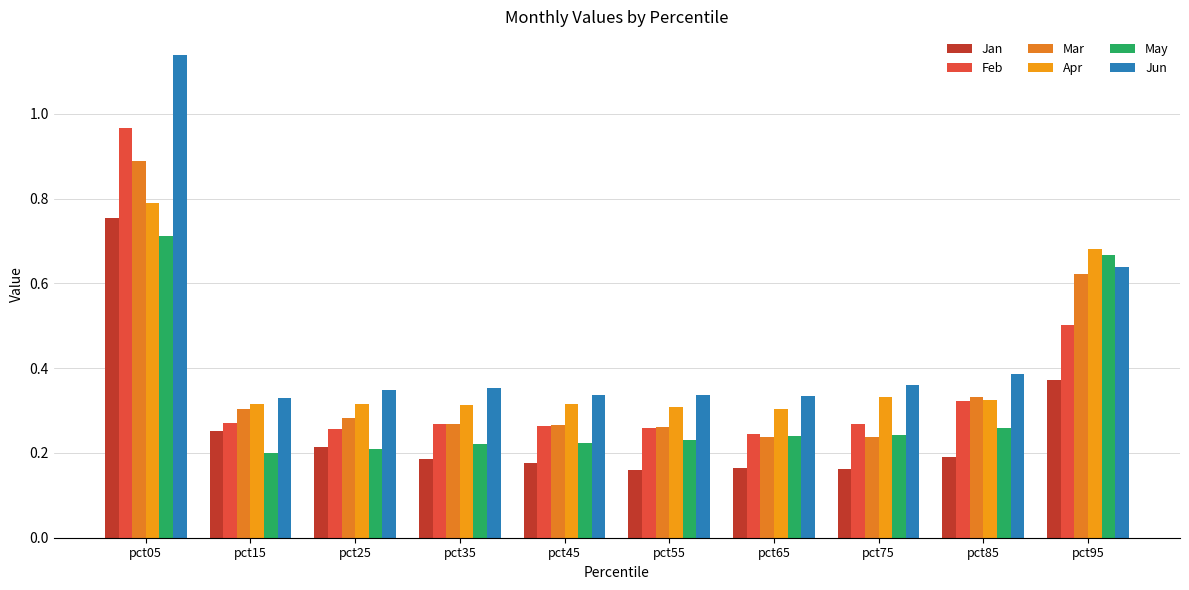

What is the difference between the maximum and minimum values in the Jun series?

0.8